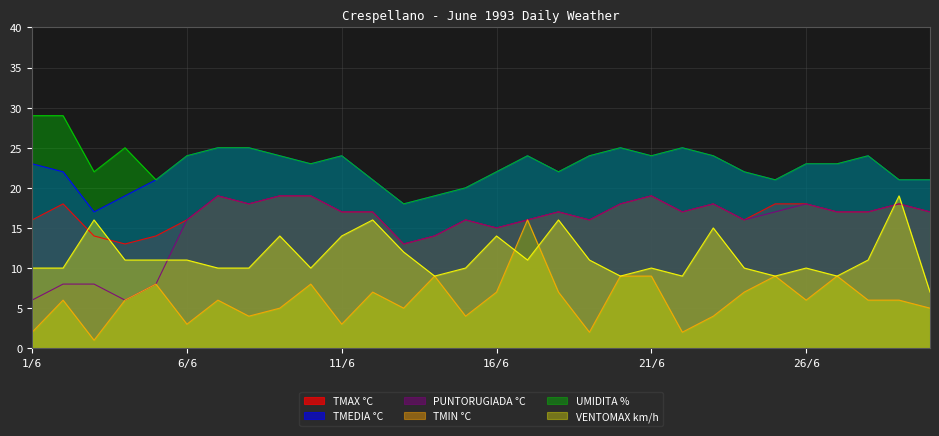

Rank the categories by UMIDITA % value from lowest to highest.

13/6, 14/6, 15/6, 5/6, 12/6, 25/6, 29/6, 30/6, 3/6, 16/6, 18/6, 24/6, 10/6, 26/6, 27/6, 6/6, 9/6, 11/6, 17/6, 19/6, 21/6, 23/6, 28/6, 4/6, 7/6, 8/6, 20/6, 22/6, 1/6, 2/6